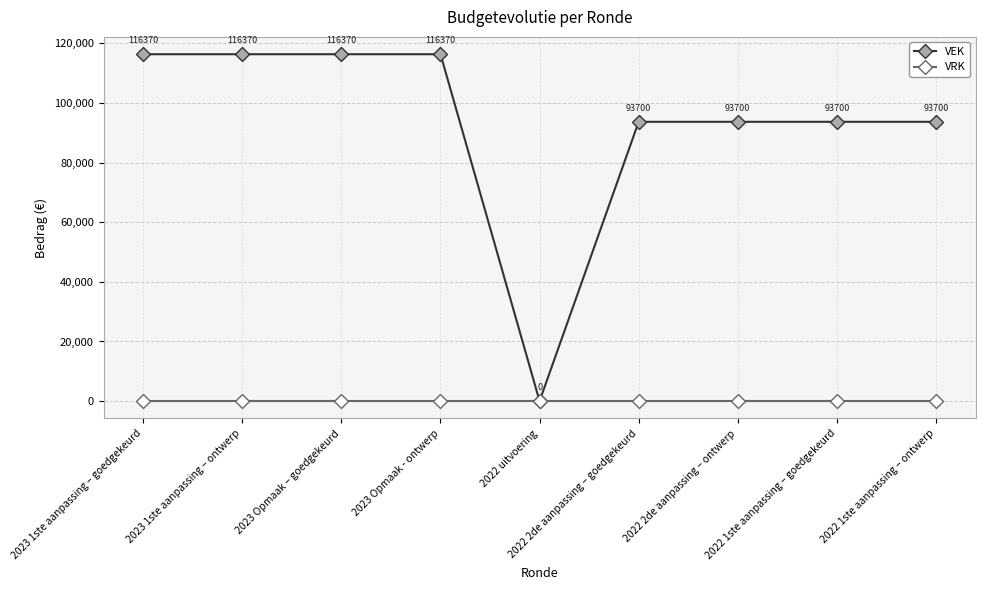

Reading left to right, transcribe all the data shown in this chart.

VEK: 116370	116370	116370	116370	0	93700	93700	93700	93700
VRK: 0	0	0	0	0	0	0	0	0